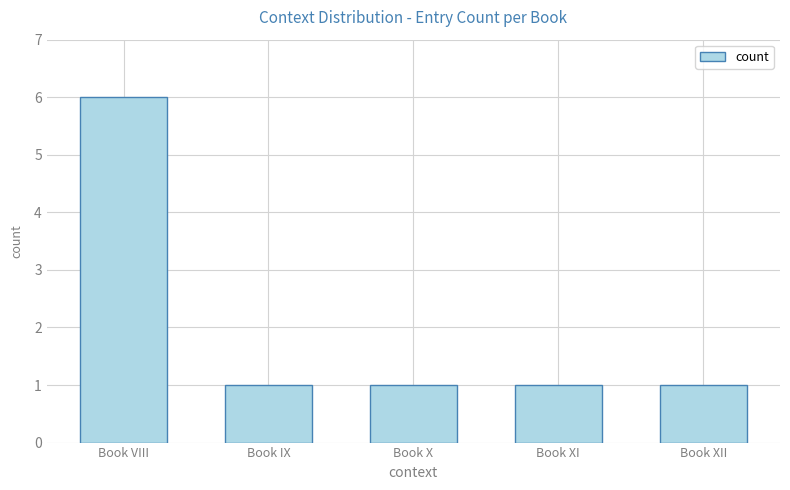

What is the maximum value shown in the chart?

6